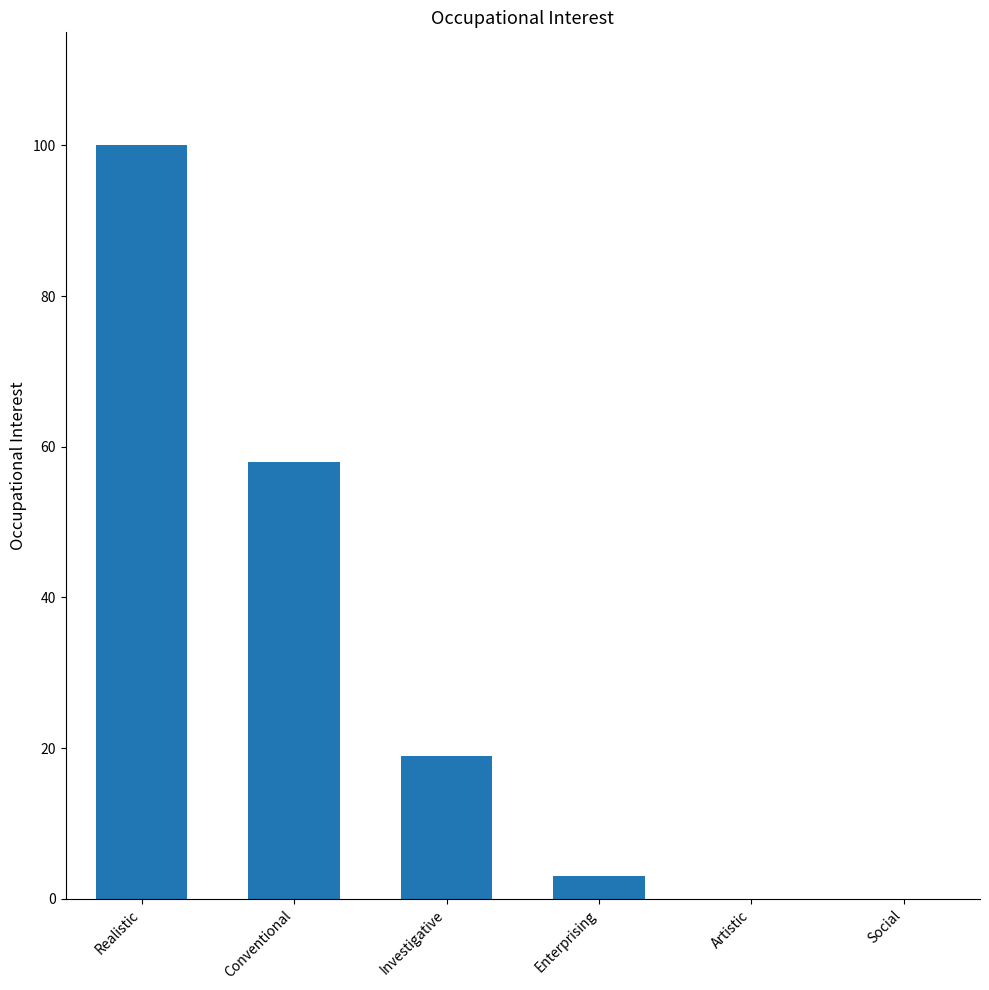

True or false: the data shows 100 at Realistic.

True